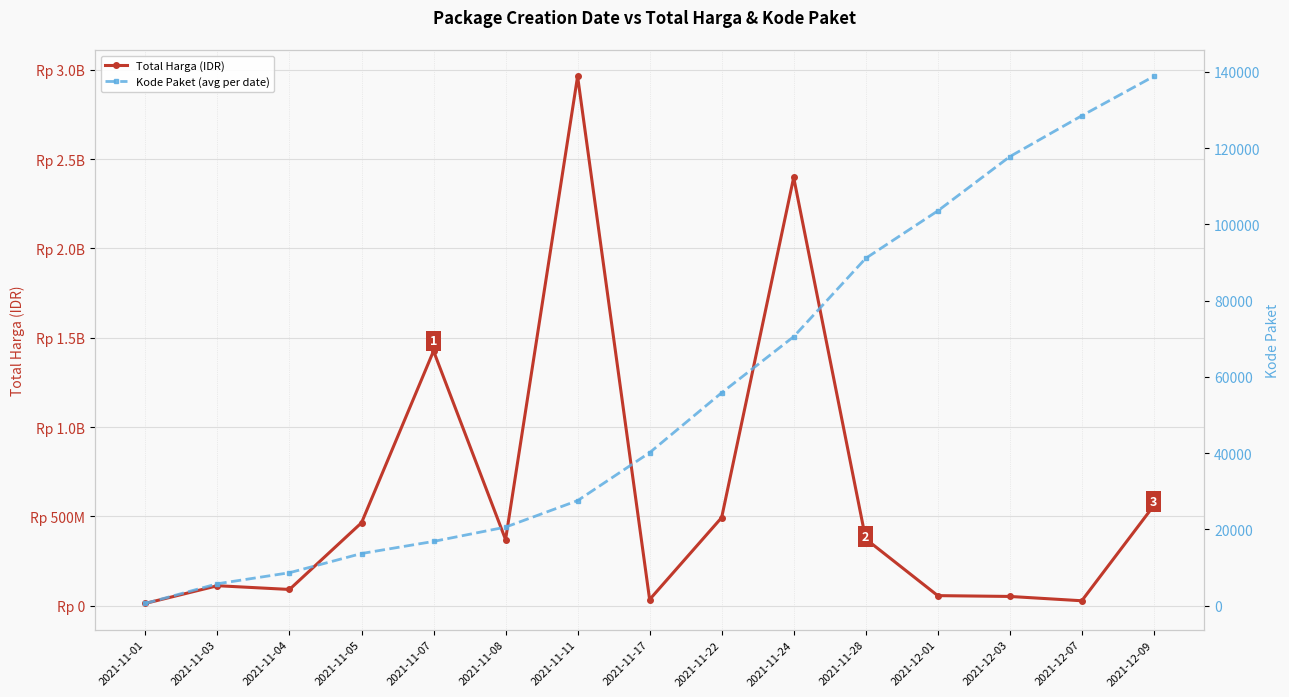

Where is the first local minimum for Total Harga (IDR)?

2021-11-04